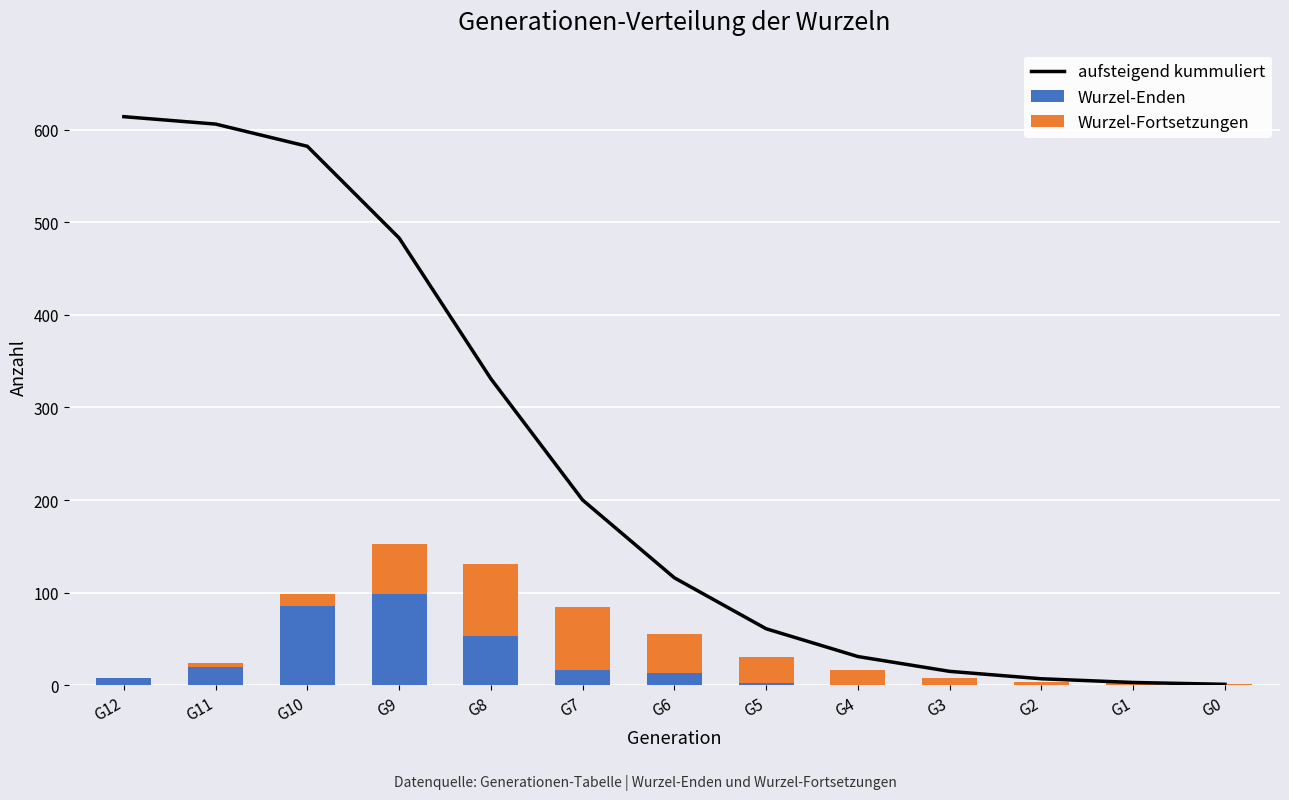

What is the difference between the maximum and second lowest values in the Wurzel-Enden series?

99